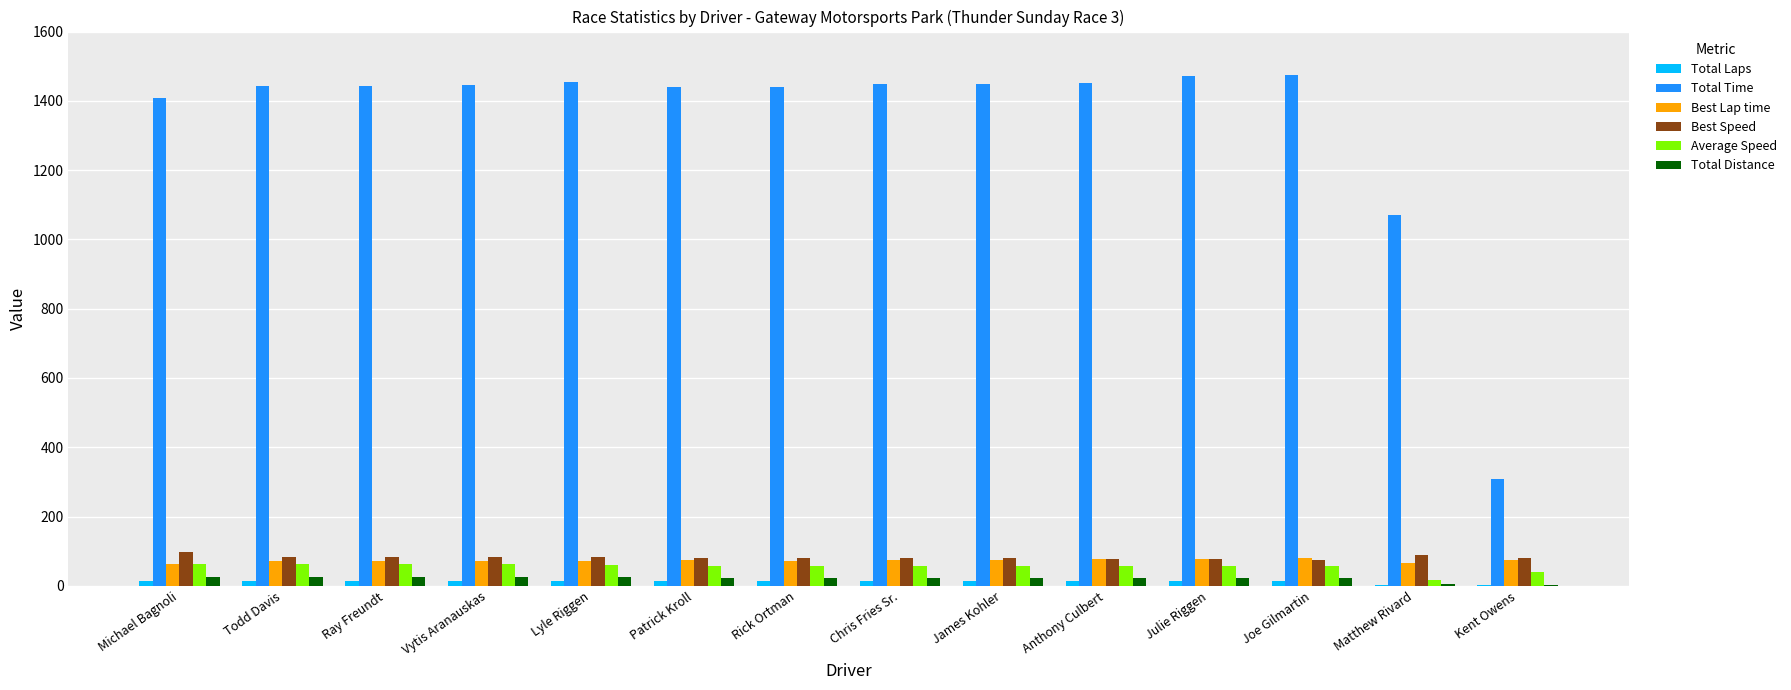

Between Michael Bagnoli and Joe Gilmartin, which series saw the biggest shift?

Total Time